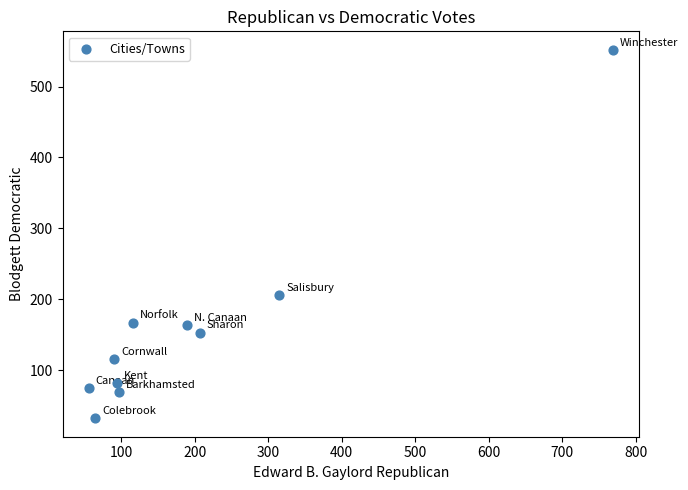

What Y value in the scatter plot is closest to 292?

206